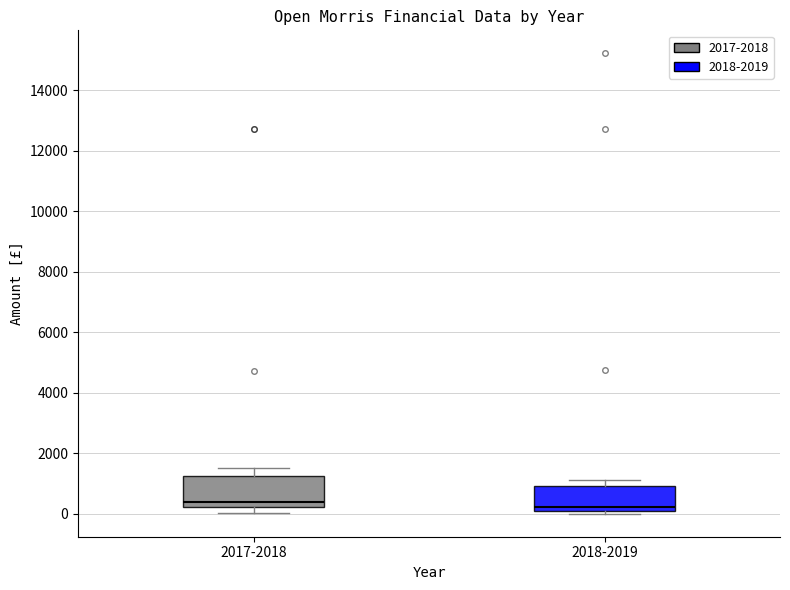

Reading left to right, transcribe this box plot: for each box, give where its median line is, the range the box spans, and where its two whiskers end, as read against the y-axis. The values are not printed on the chart, so give them approximately, as read against the axis.

2017-2018: median 400, box 200 to 1200, whiskers 0 to 1600
2018-2019: median 200, box 0 to 1000, whiskers 0 (just below the box's lower edge) to 1200